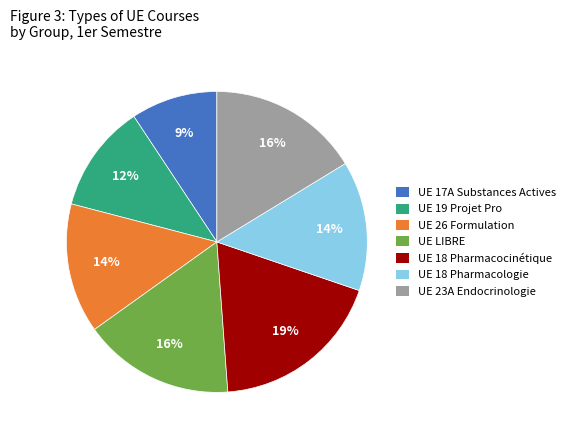

Which has a higher value, UE LIBRE or UE 17A Substances Actives?

UE LIBRE